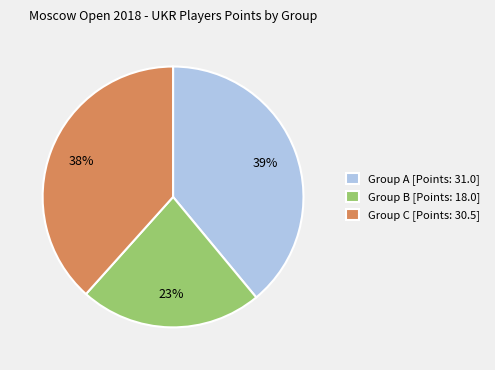

To the nearest percent, what portion does Group C [Points: 30.5] represent?

38%